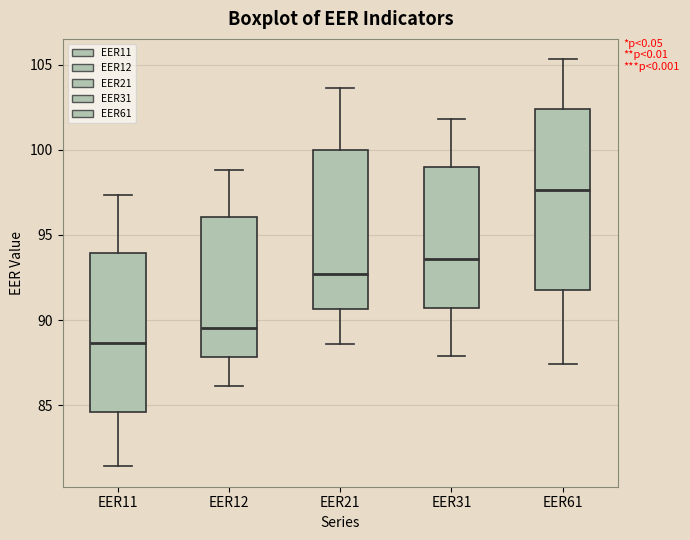

Reading left to right, read every box against the y-axis: the position of its median line, the range the box covers, and the ends of its whiskers. The values are not printed on the chart, so give them approximately, as read against the axis.

EER11: median 88.5, box 84.5 to 94.0, whiskers 81.5 to 97.5
EER12: median 89.5, box 88.0 to 96.0, whiskers 86.0 to 99.0
EER21: median 92.5, box 90.5 to 100.0, whiskers 88.5 to 103.5
EER31: median 93.5, box 90.5 to 99.0, whiskers 88.0 to 102.0
EER61: median 97.5, box 91.5 to 102.5, whiskers 87.5 to 105.5